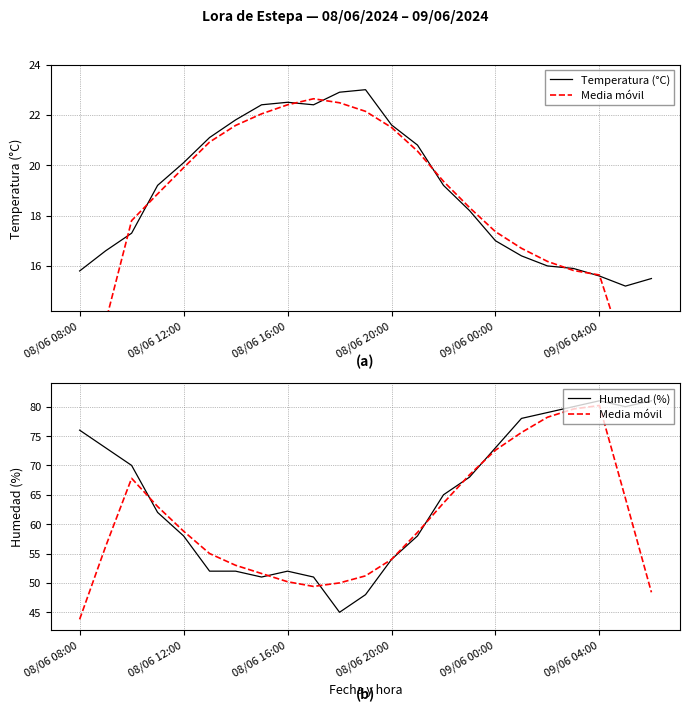

Which series changed the most between 08/06 08:00 and 21?

Media móvil